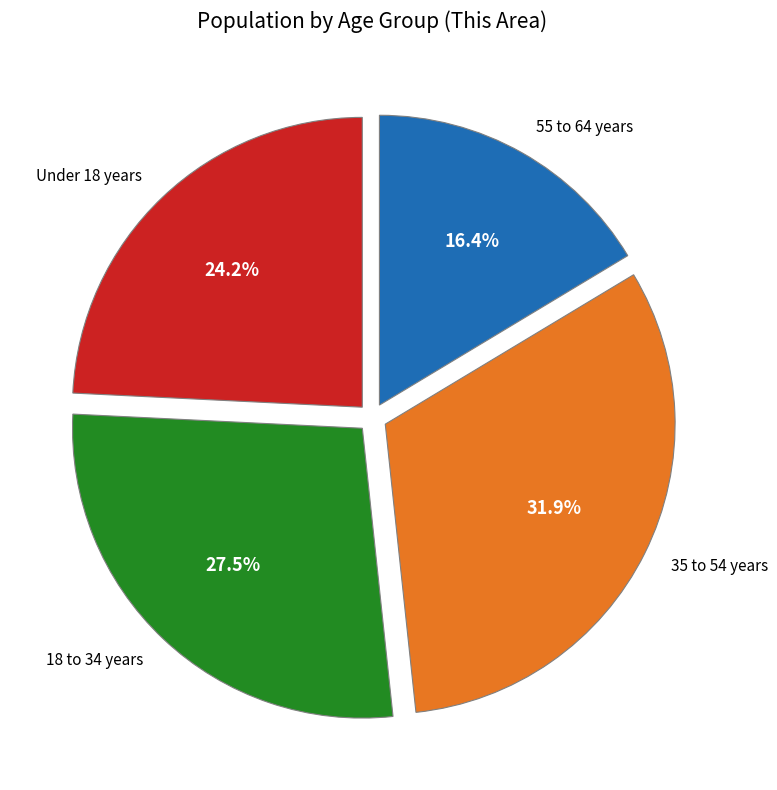

Is there a majority slice in this chart?

No